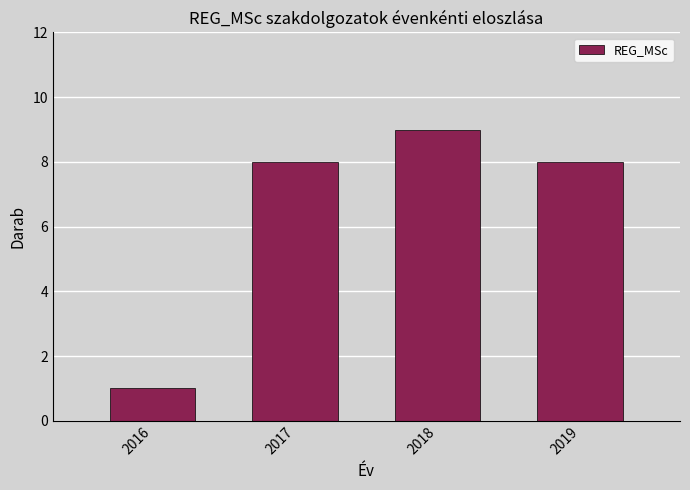

Reading left to right, transcribe all the data shown in this chart.

1	8	9	8